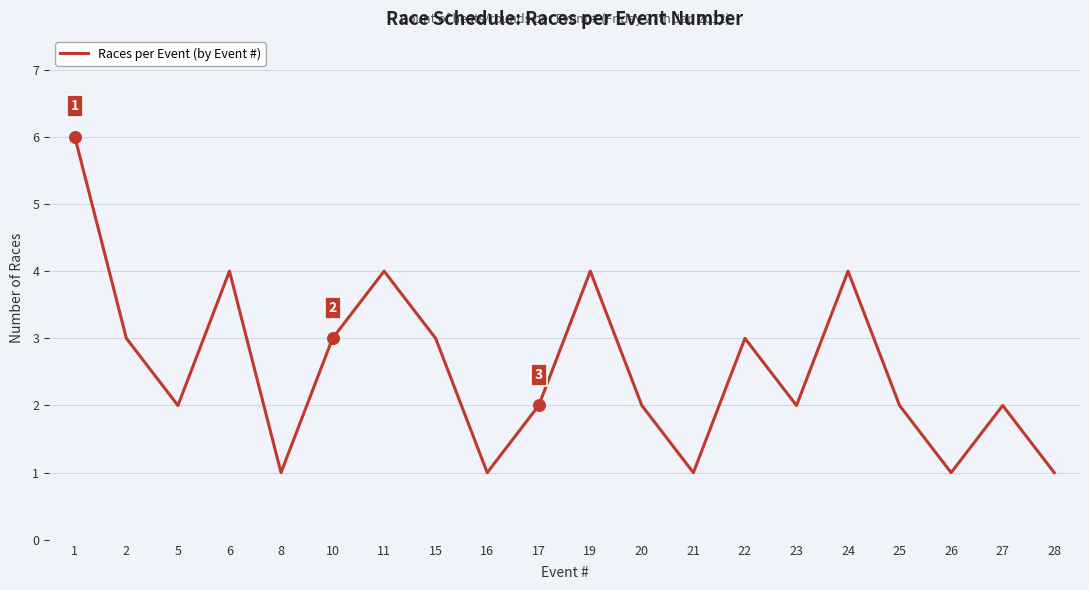

Between 8 and 5, which is larger?

5